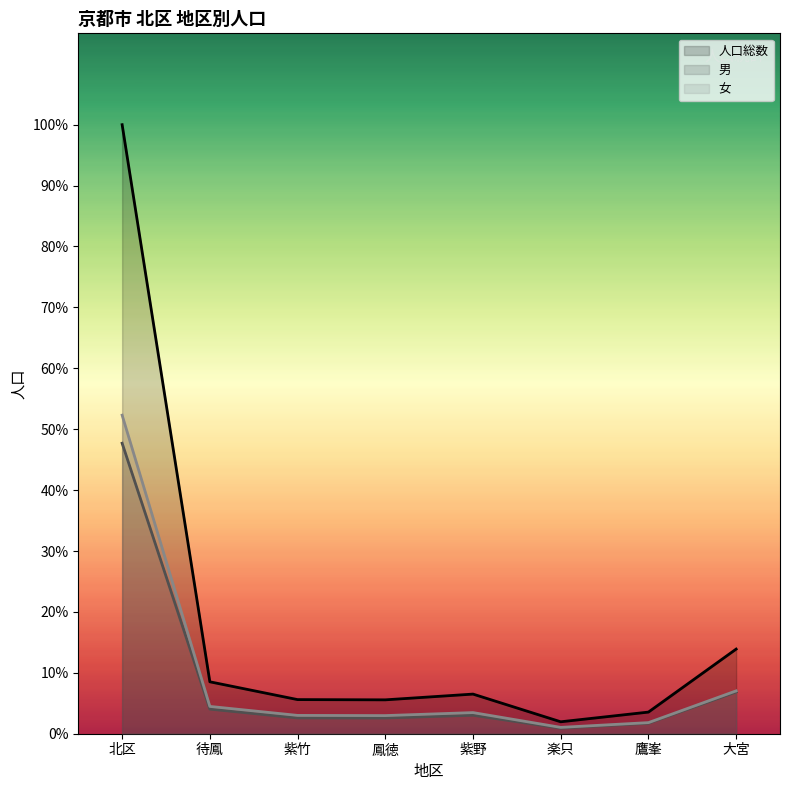

What is the total value across all series at 大宮?

33198